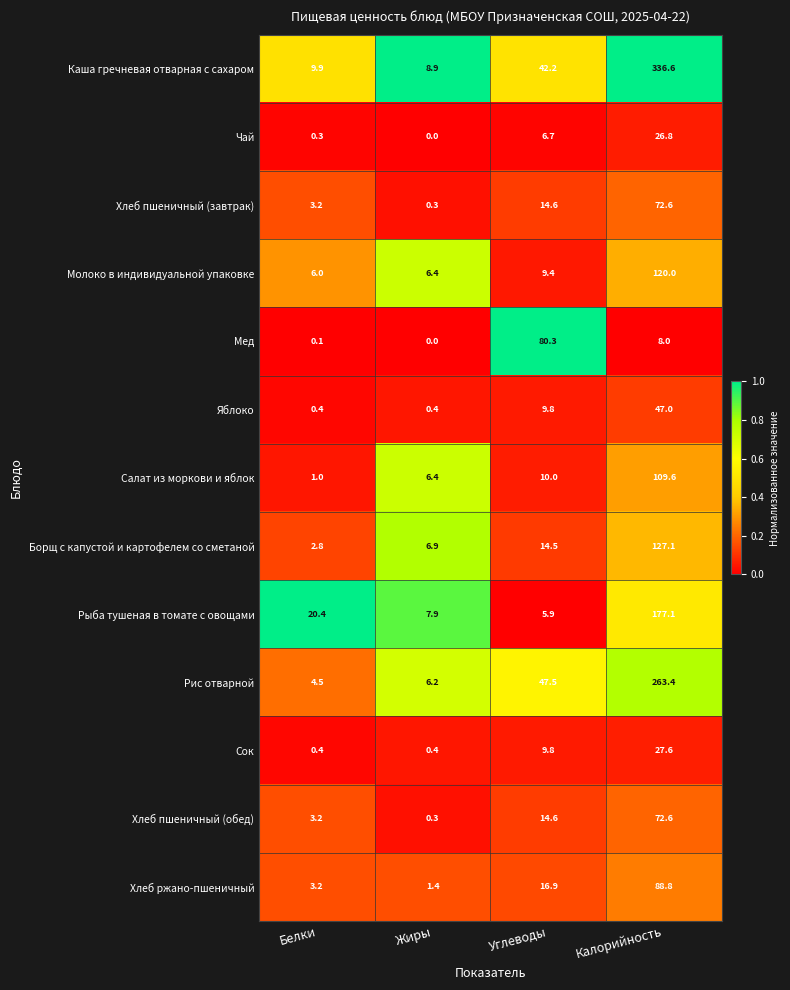

What is the difference between the maximum and minimum values in the Борщ с капустой и картофелем со сметаной series?

124.3